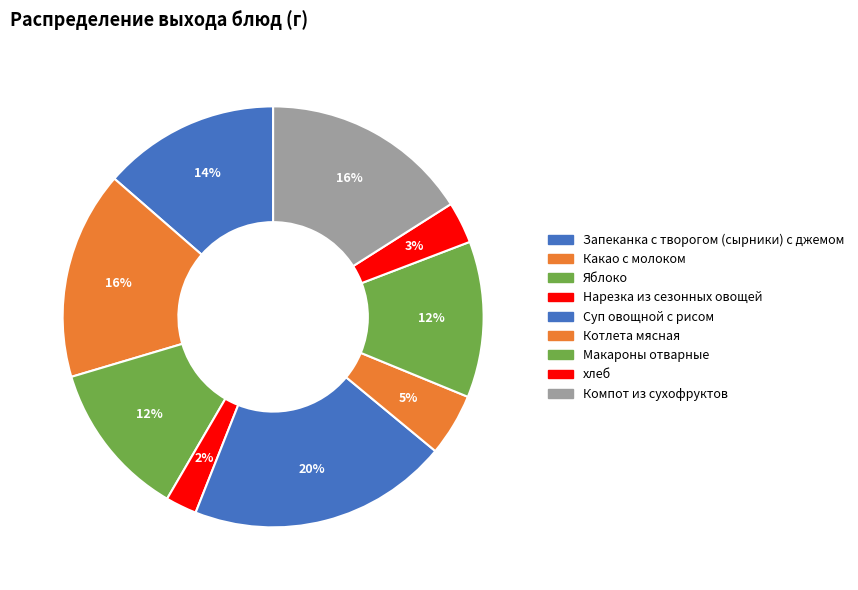

Count the number of slices in the pie.

9